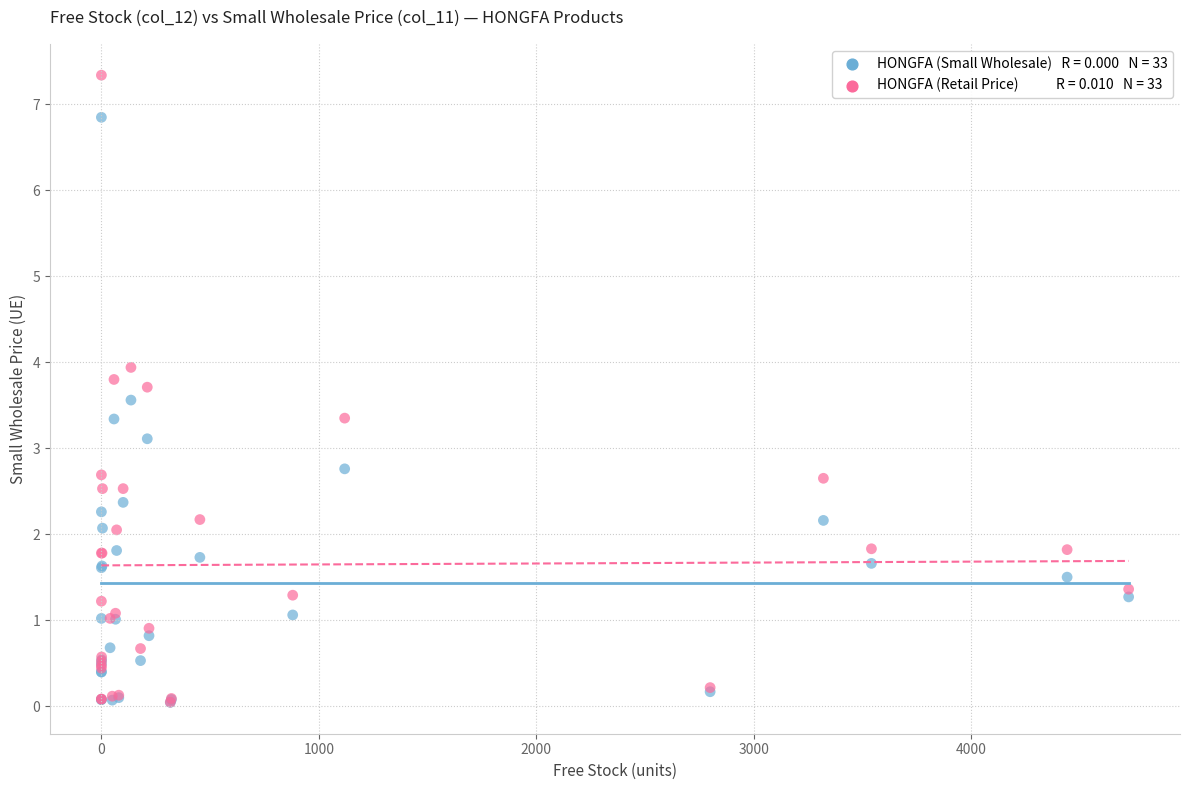

Across all series, what Y value is closest to 3?

3.1